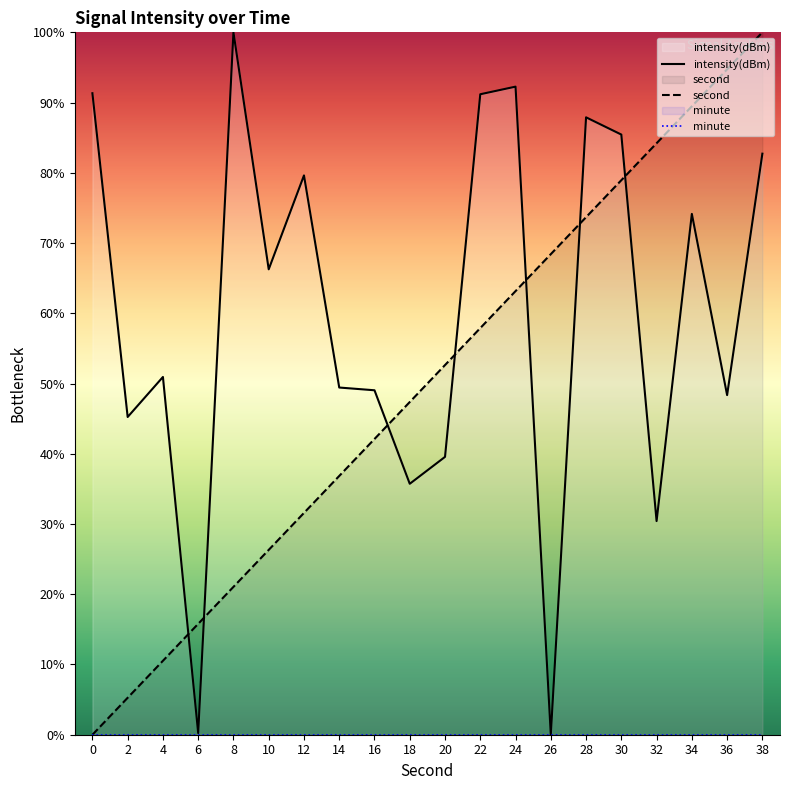

What are all the series names shown in the legend?

intensity(dBm), second, minute